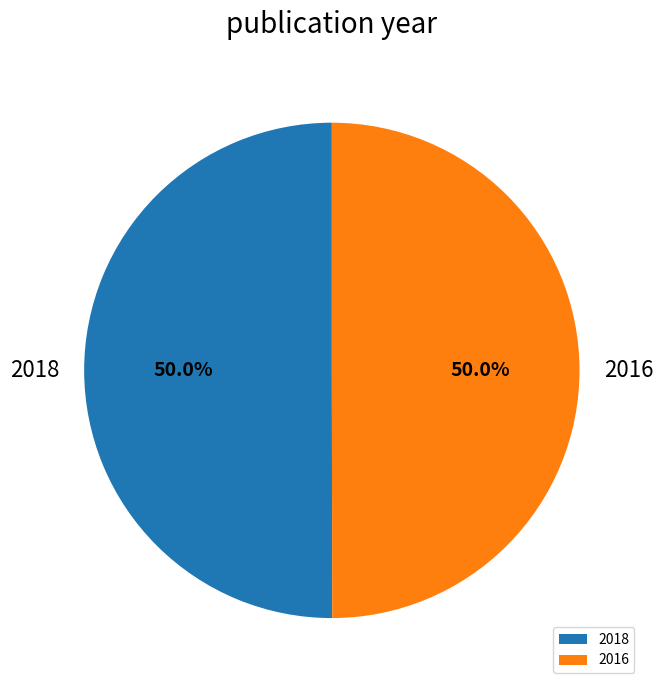

What percentage do 2018 and 2016 together represent?

100.0%